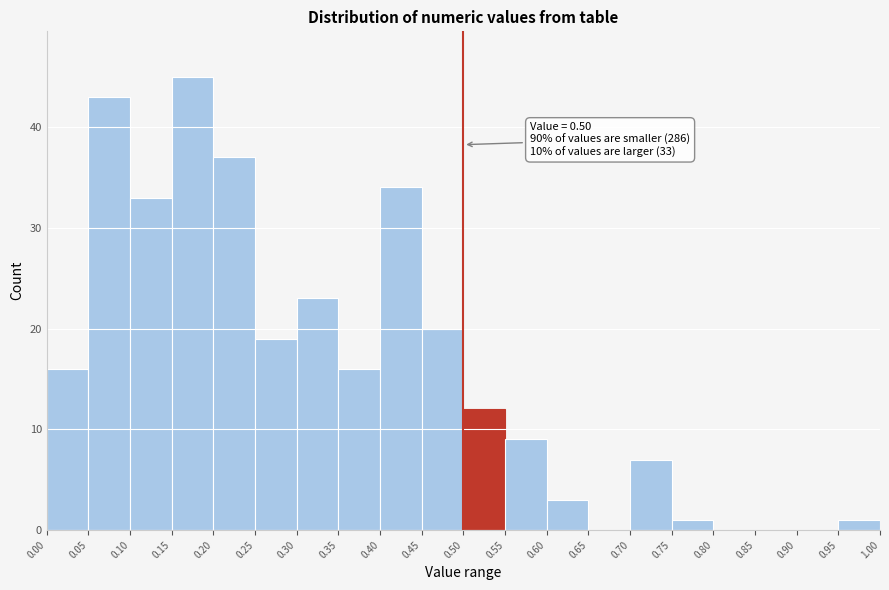

Over which range of the x-axis is the bar tallest?

0.15 to 0.20